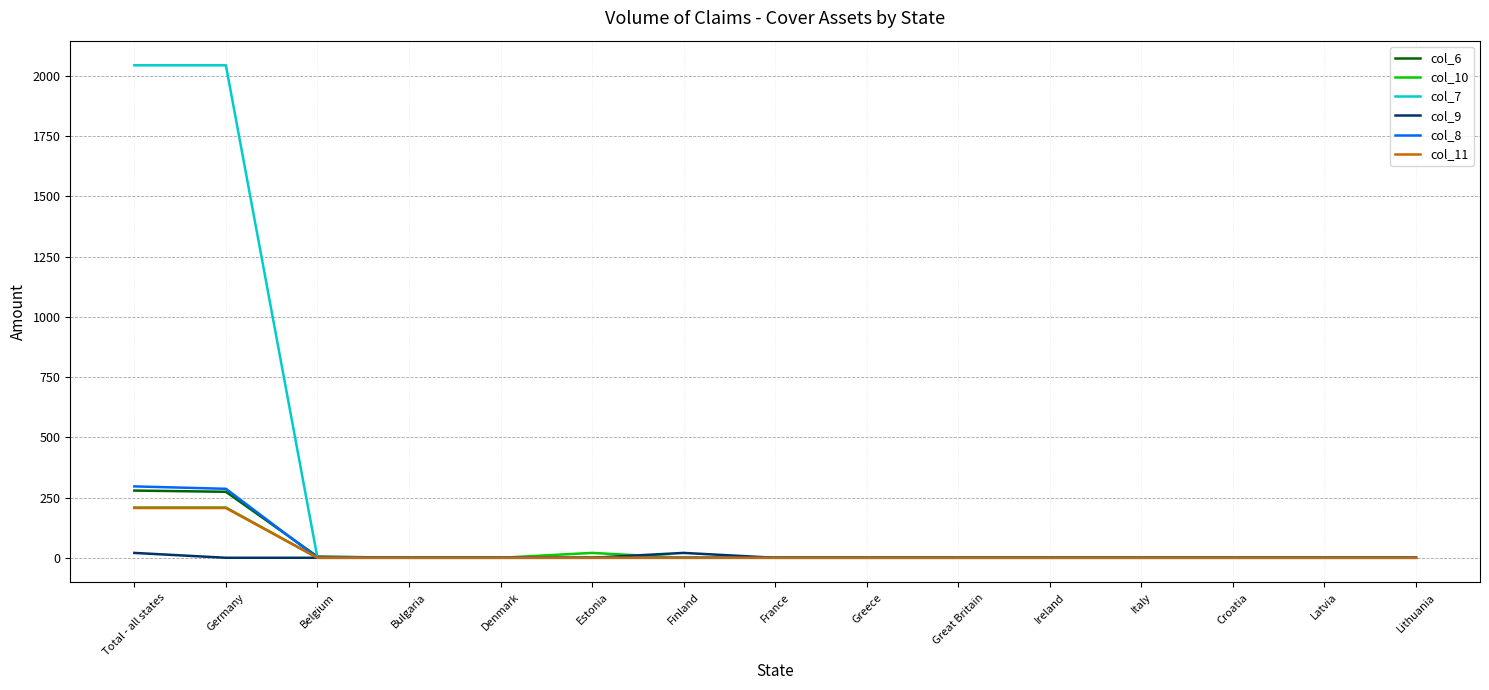

What is the sum of all col_7 values?

4086.9